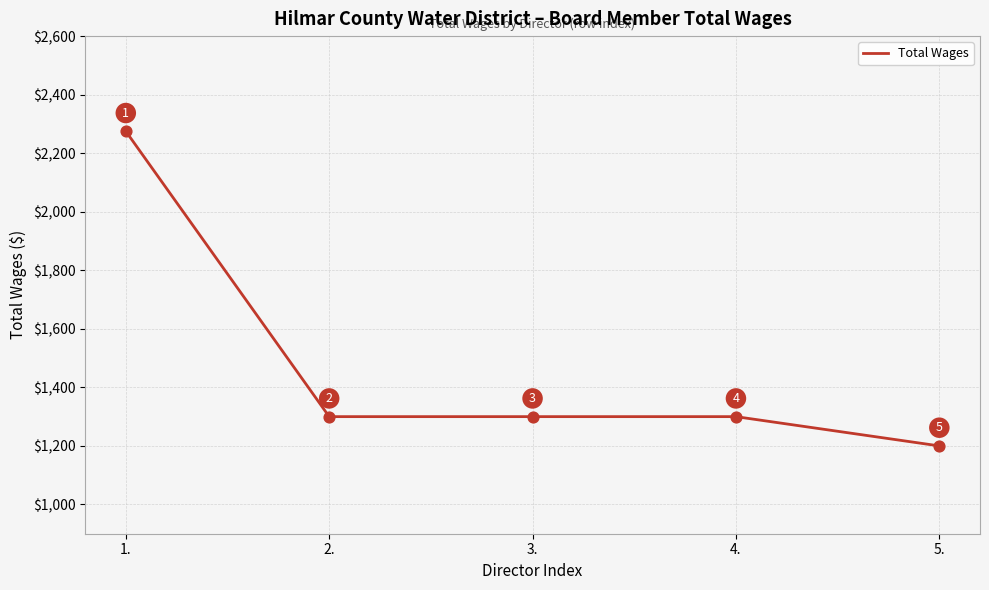

What is the change in value from 4. to 5.?

-100